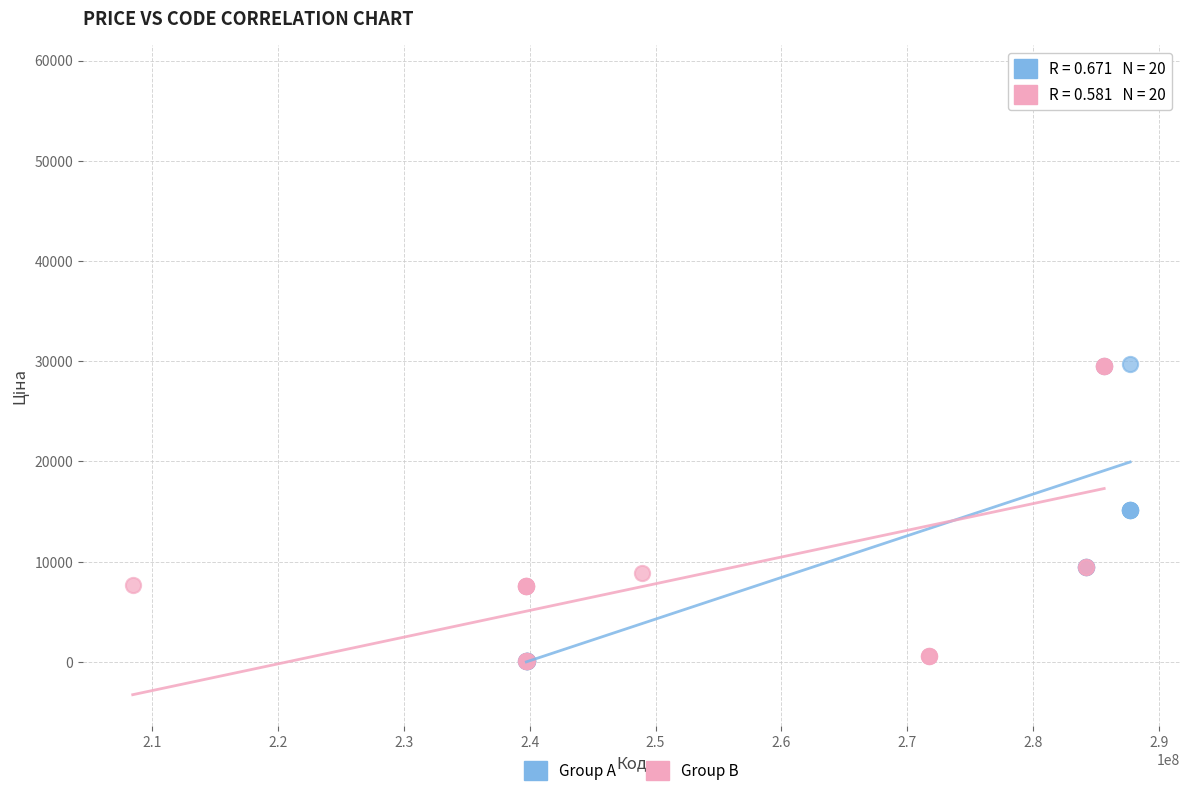

Which series has the largest Y range (max minus min)?

Group A